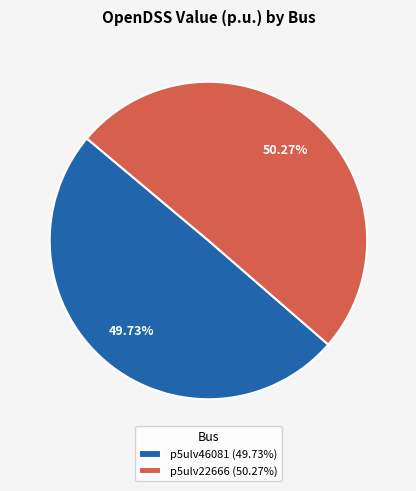

To the nearest percent, what is the difference between the largest and smallest slice percentages?

1%